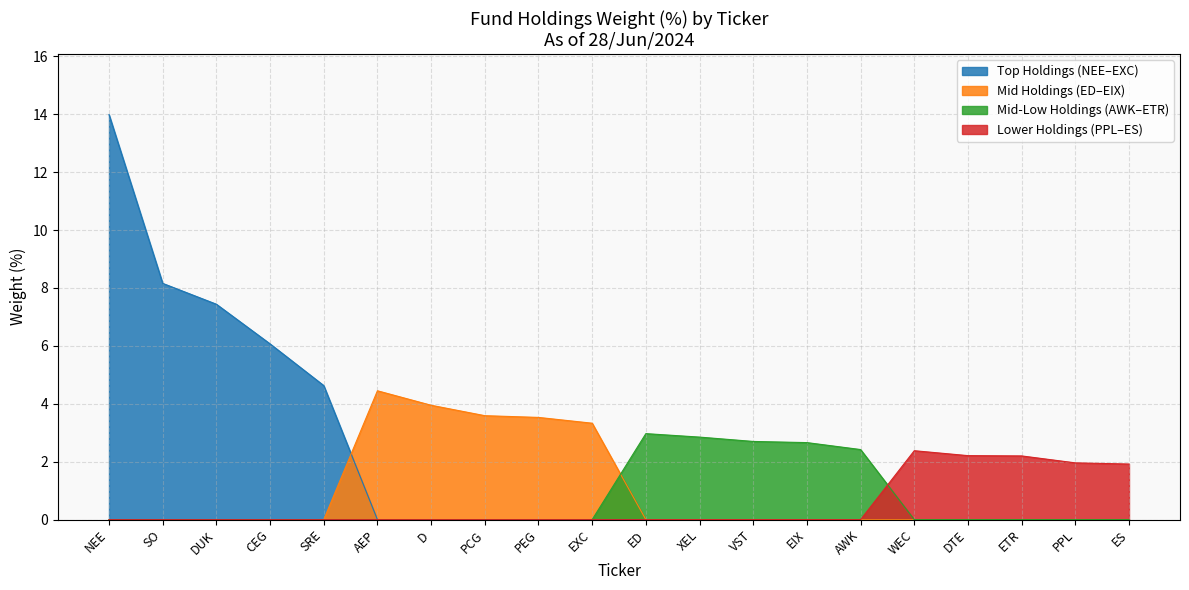

What is the label of the 15th point from the left?

AWK